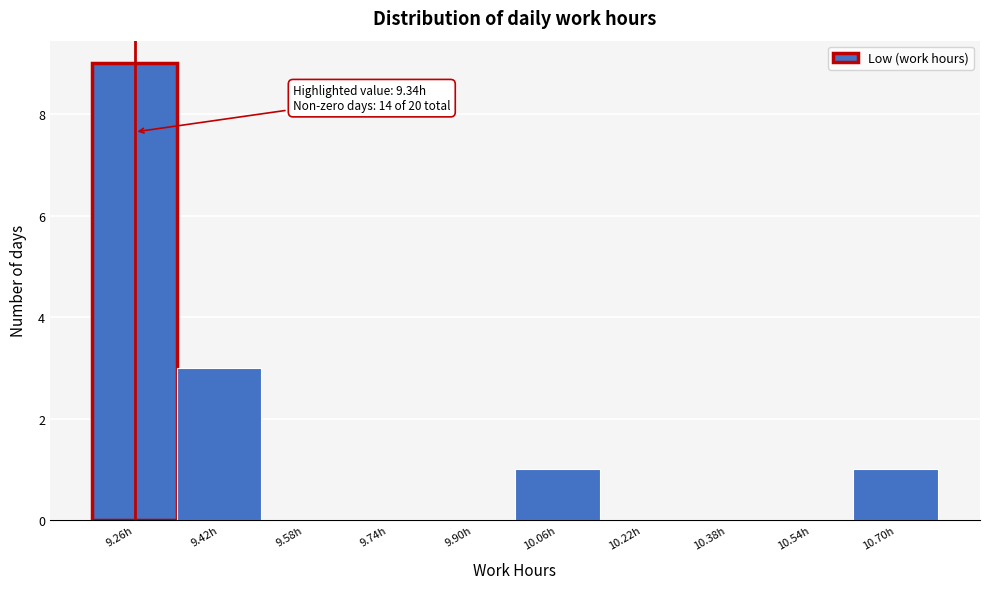

Reading left to right, list all the values displayed in this chart.

9.26h=9	9.42h=3	9.58h=0	9.74h=0	9.90h=0	10.06h=1	10.22h=0	10.38h=0	10.54h=0	10.70h=1